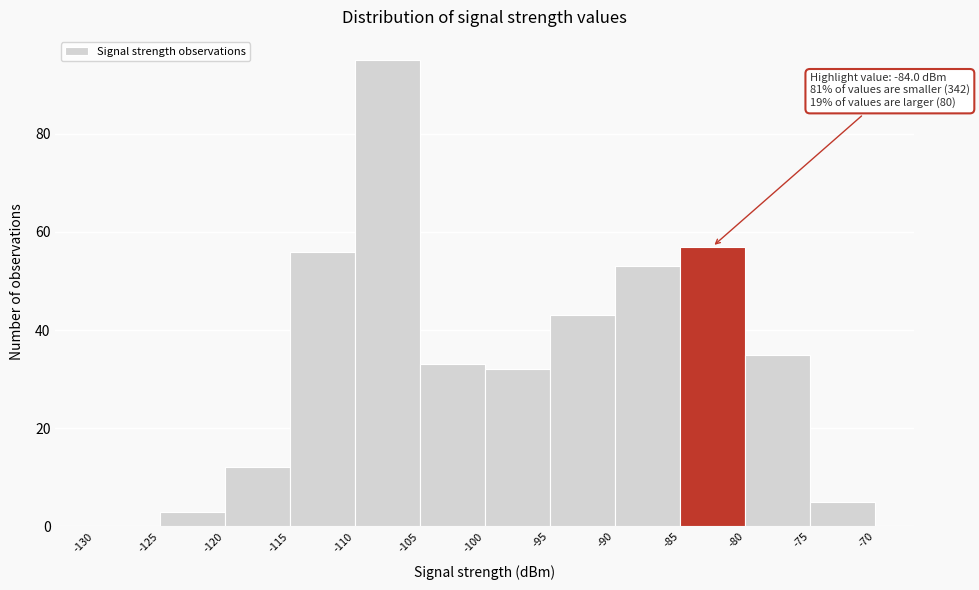

Over which range of the x-axis is the bar tallest?

-110 to -105